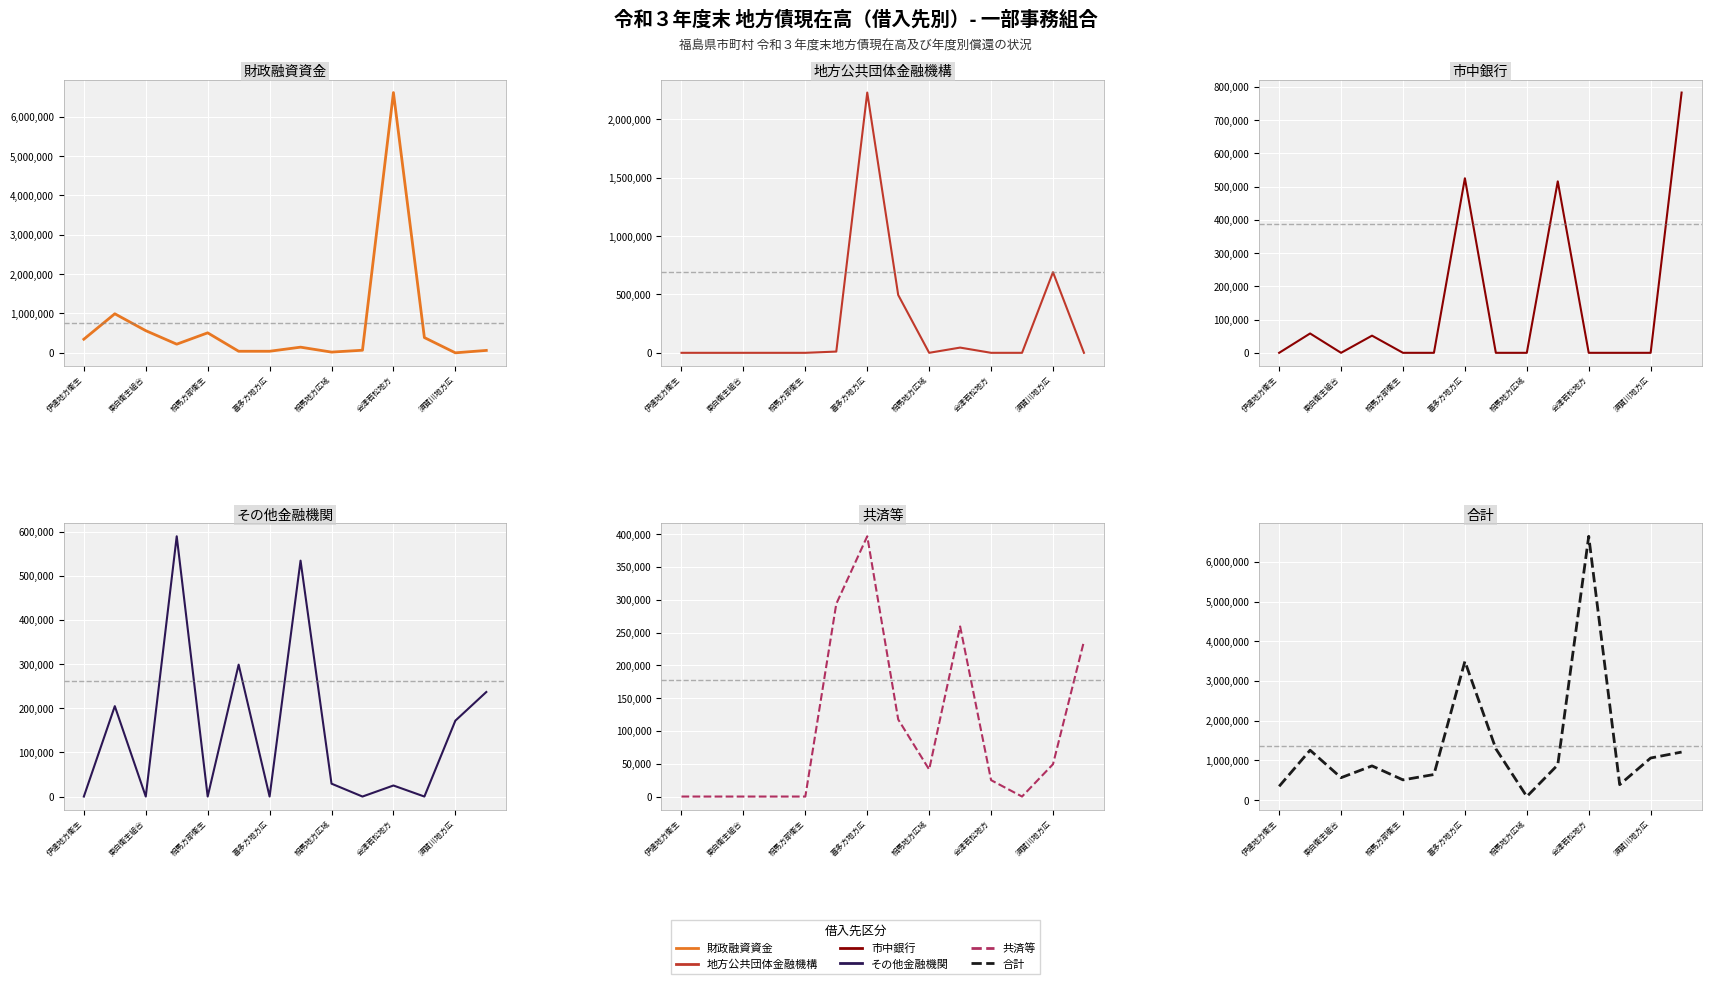

True or false: 市中銀行 (col_8) and 共済等 (col_11) cross at least once.

True